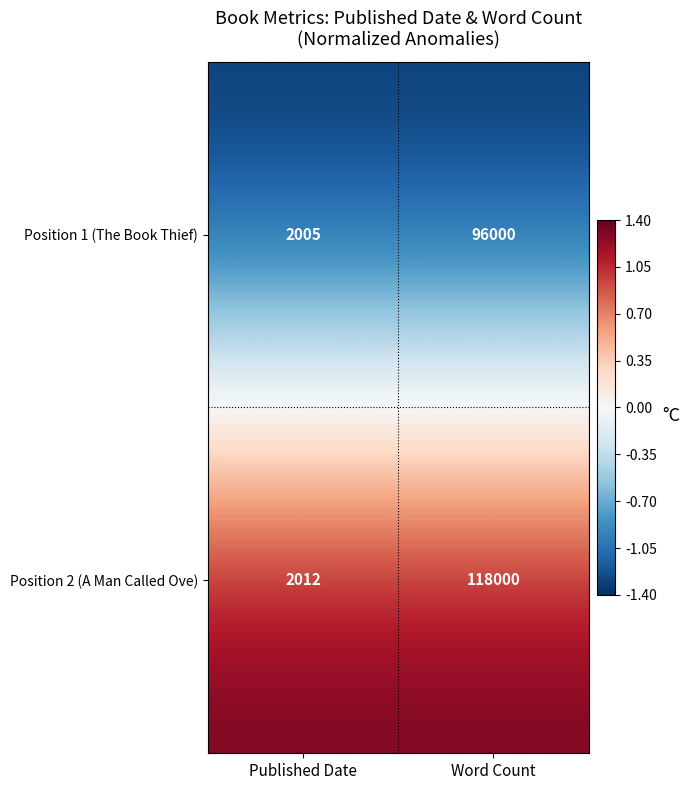

What is the difference between the maximum and minimum values in the Position 2 (A Man Called Ove) series?

115988